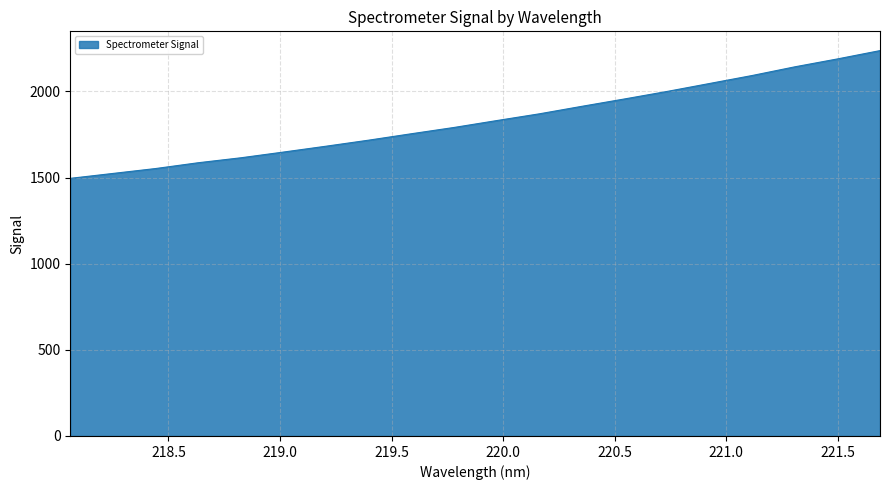

What is the difference between the maximum and minimum values?

741.4